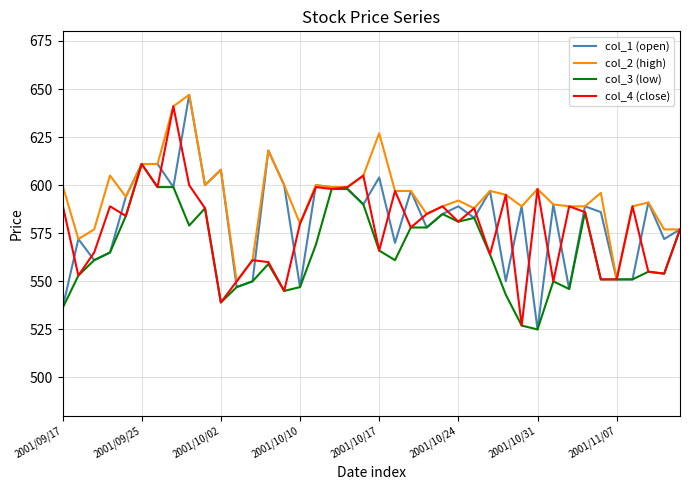

Which series has the largest total across all categories?

col_2 (high)